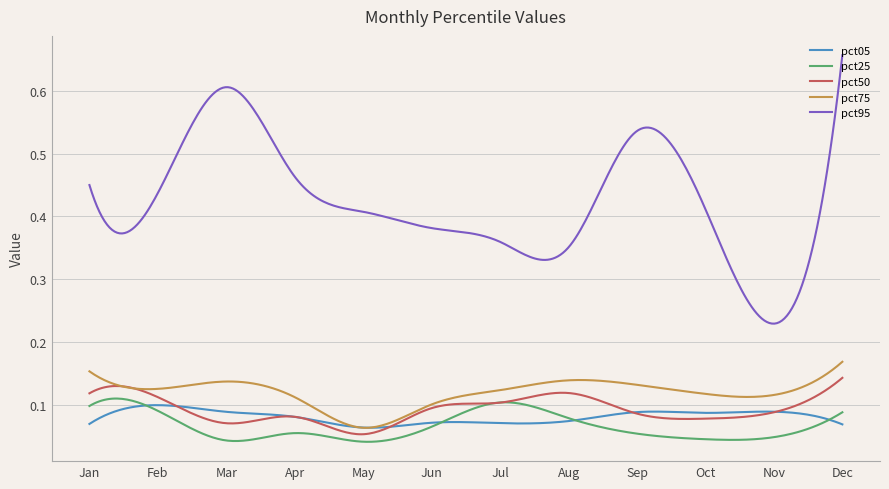

What is the sum of all pct05 values?

24.3